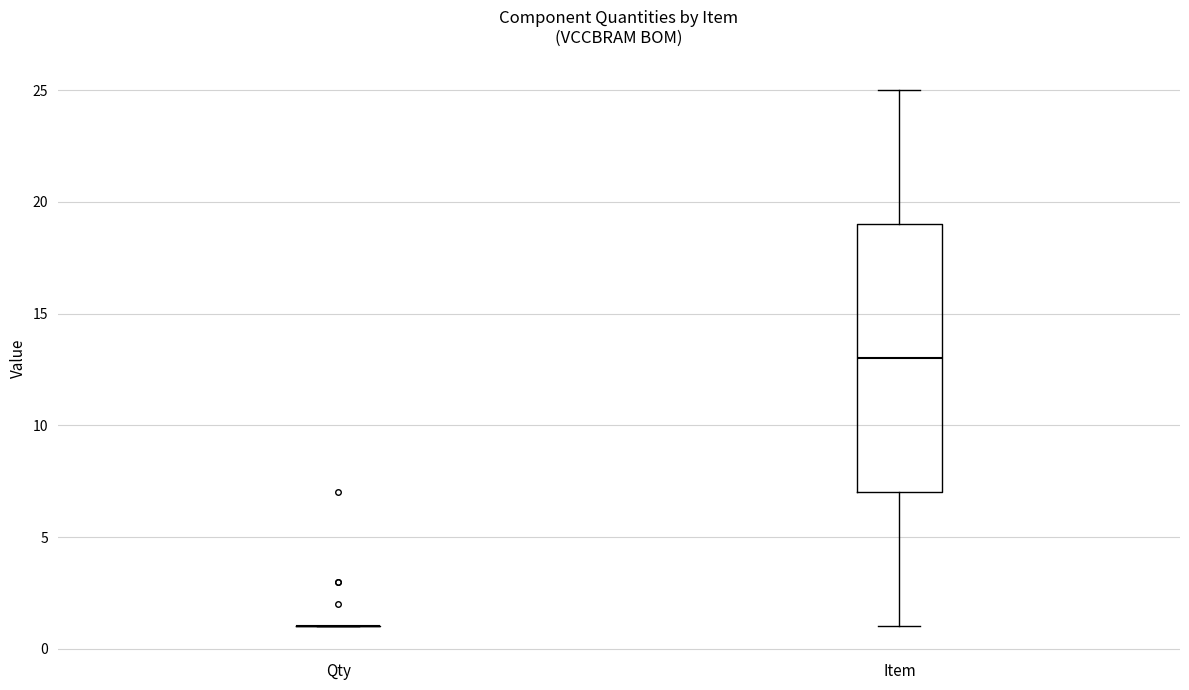

Which box is the tallest, from its lower edge to its upper edge?

Item